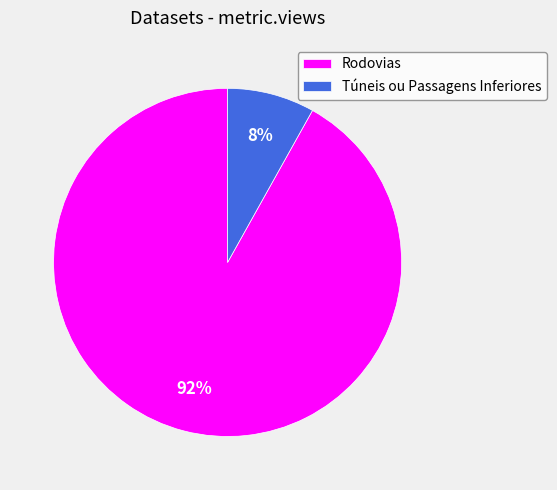

Rank the categories by value from lowest to highest.

Túneis ou Passagens Inferiores, Rodovias